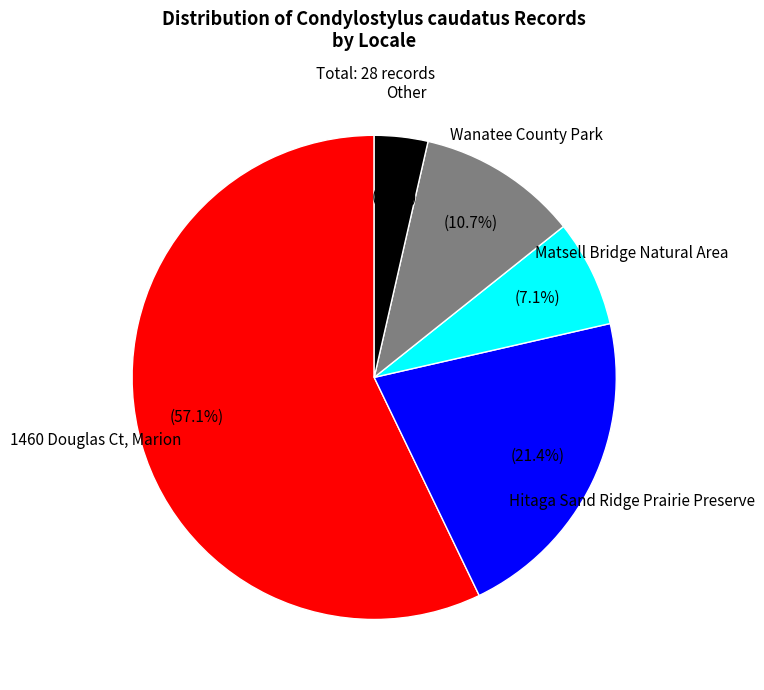

Combined, do Other and Matsell Bridge Natural Area account for over 50%?

No